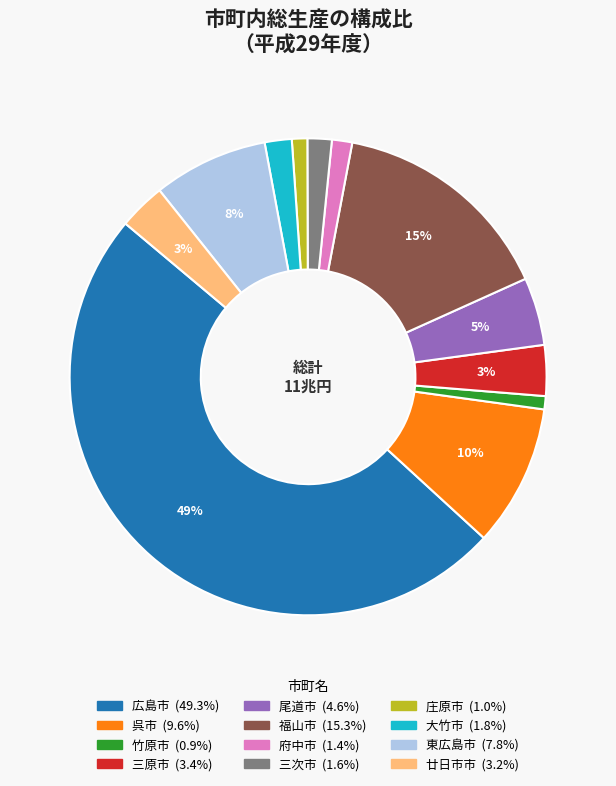

How many slices are in this pie chart?

12